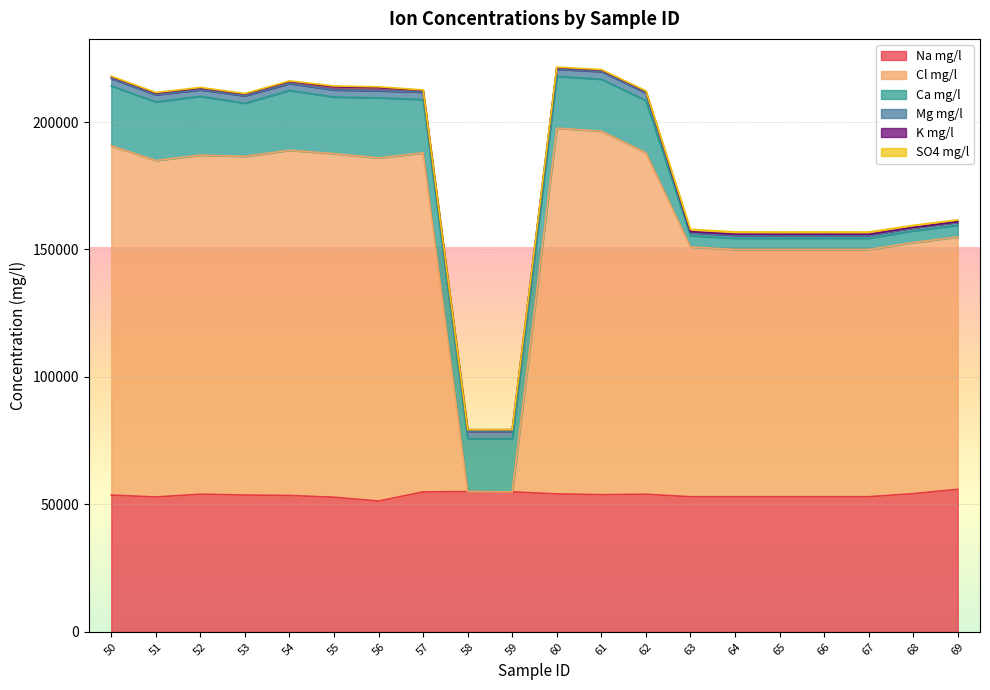

True or false: Na mg/l and Ca mg/l cross at least once.

False